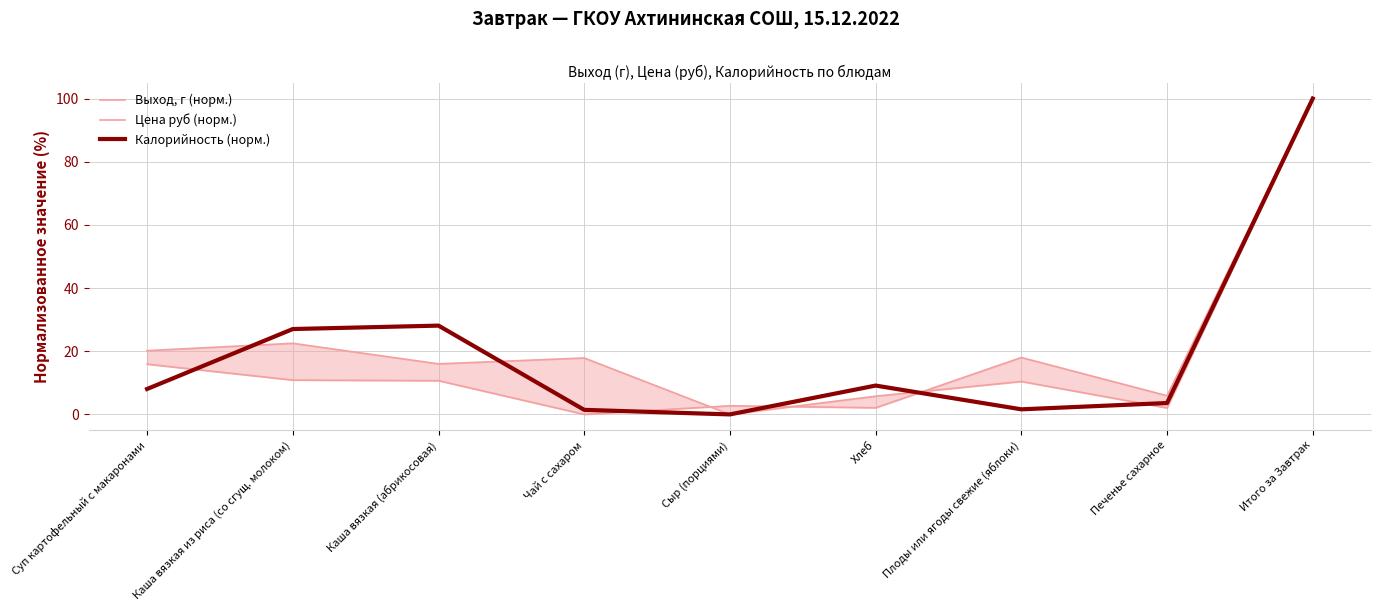

True or false: Цена руб (норм.) and Выход, г (норм.) cross at least once.

True